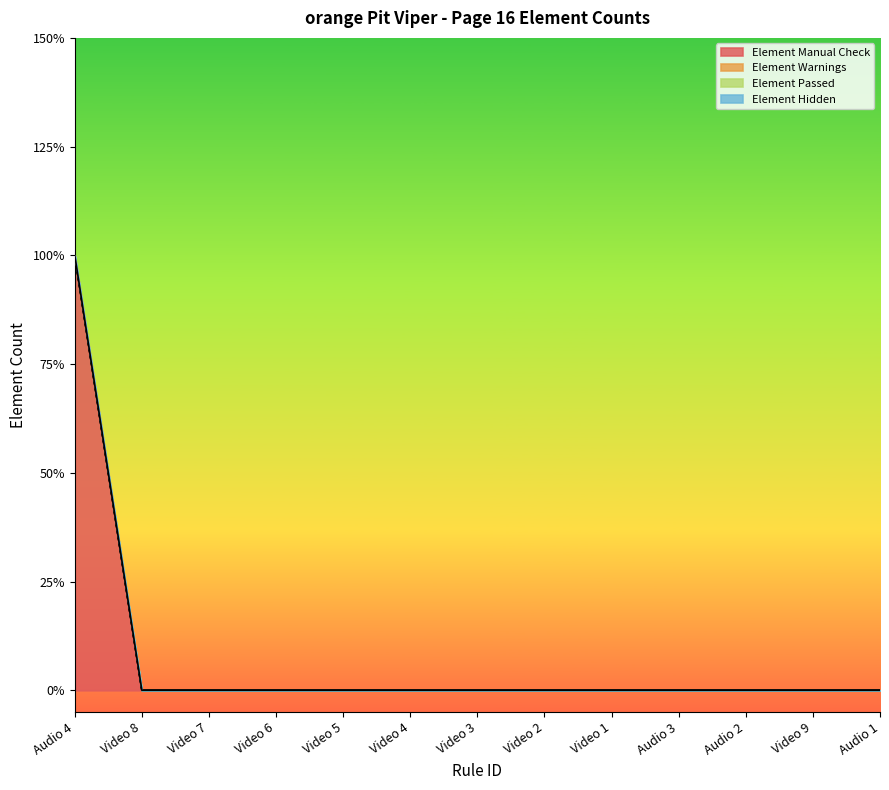

How many lines are shown in the chart?

4